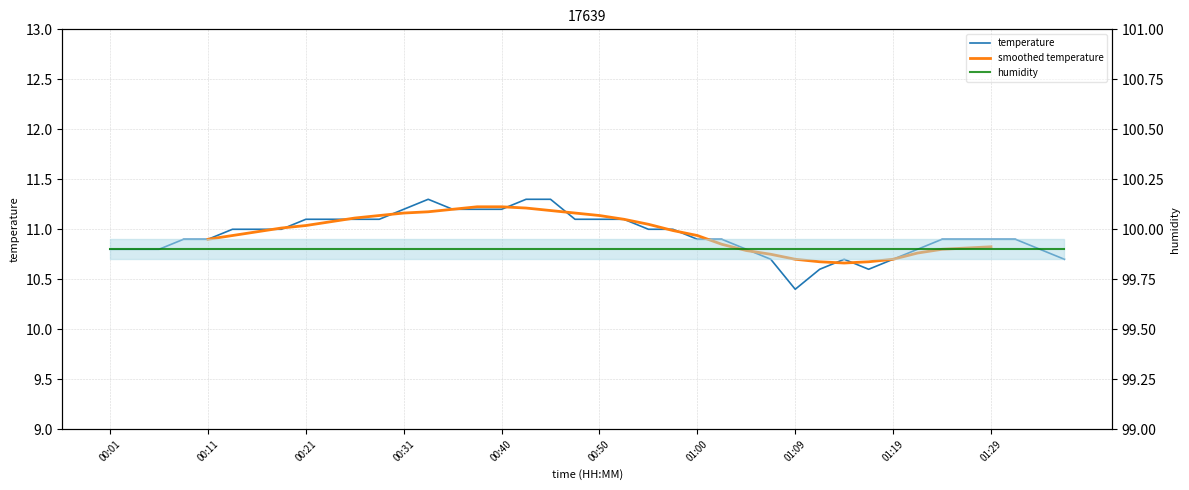

At which category does the data reach its first local valley?

01:09